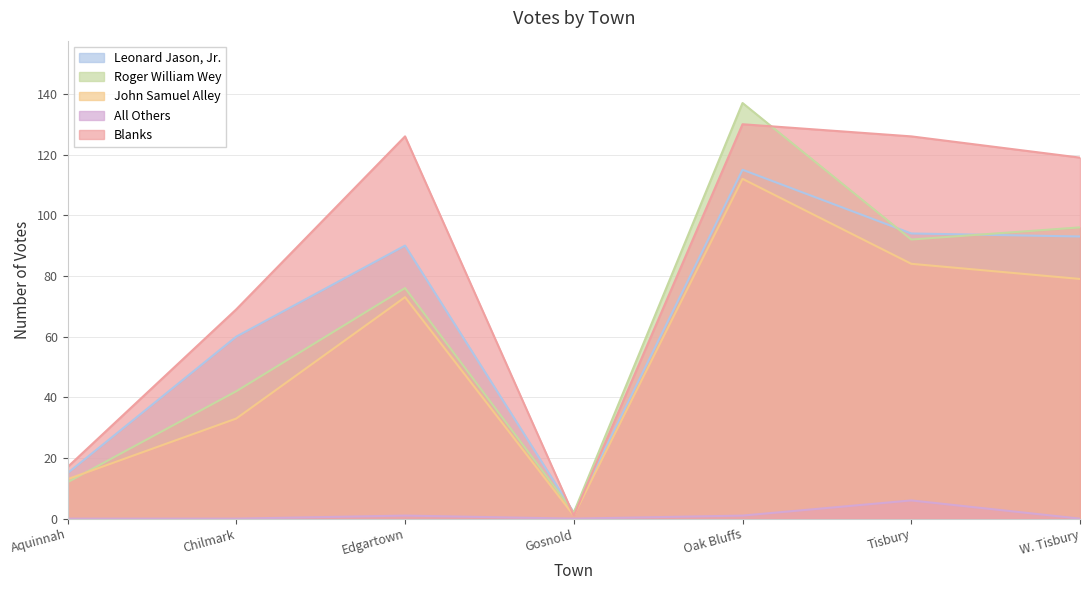

Which has a higher value, W. Tisbury or Edgartown?

W. Tisbury